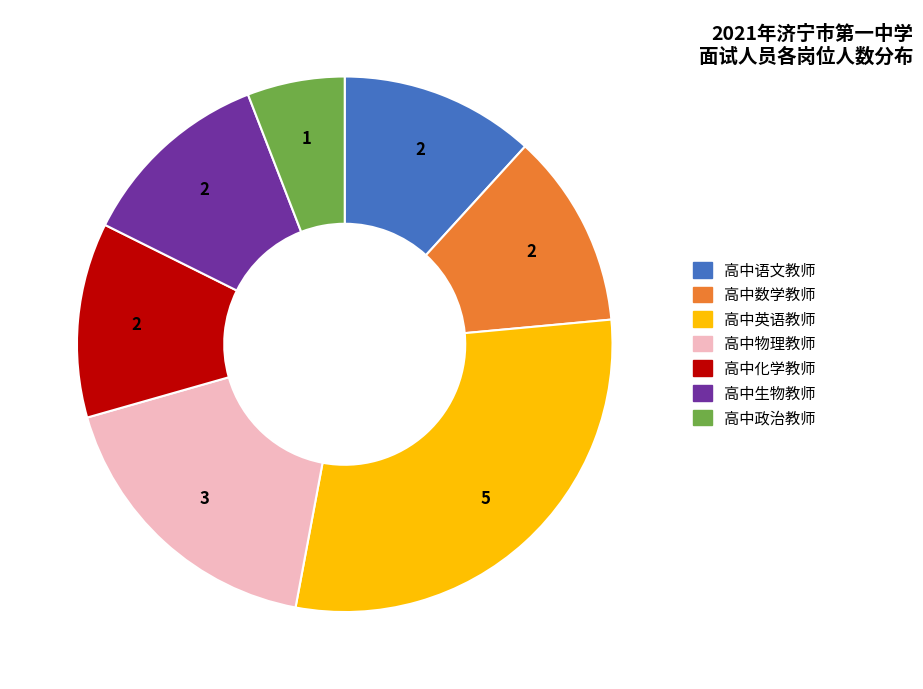

Do 高中语文教师 and 高中政治教师 together represent more than half of the pie?

No